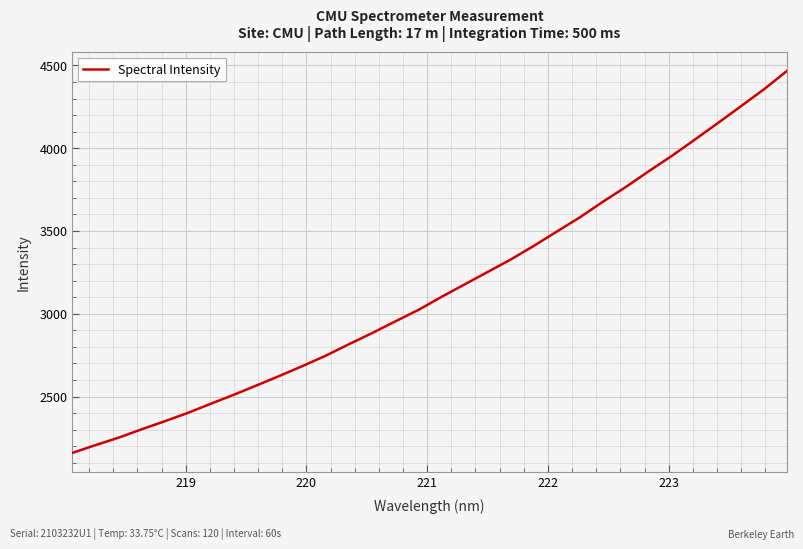

What is the smallest value displayed?

2159.1